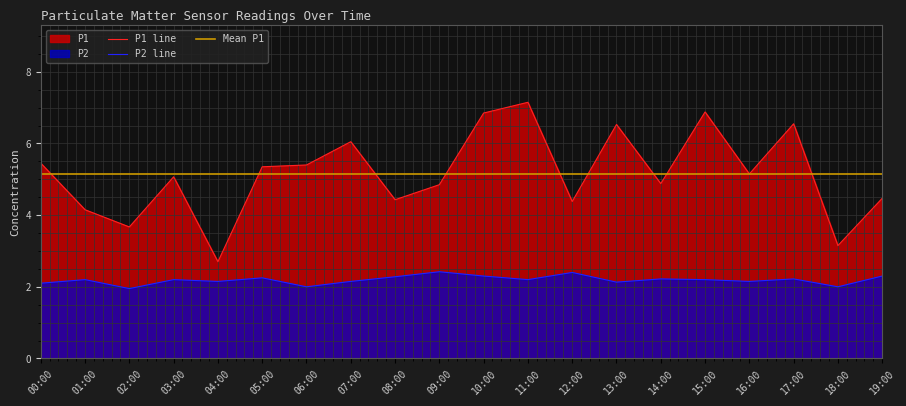

At which category does P1 reach its first local valley?

02:00